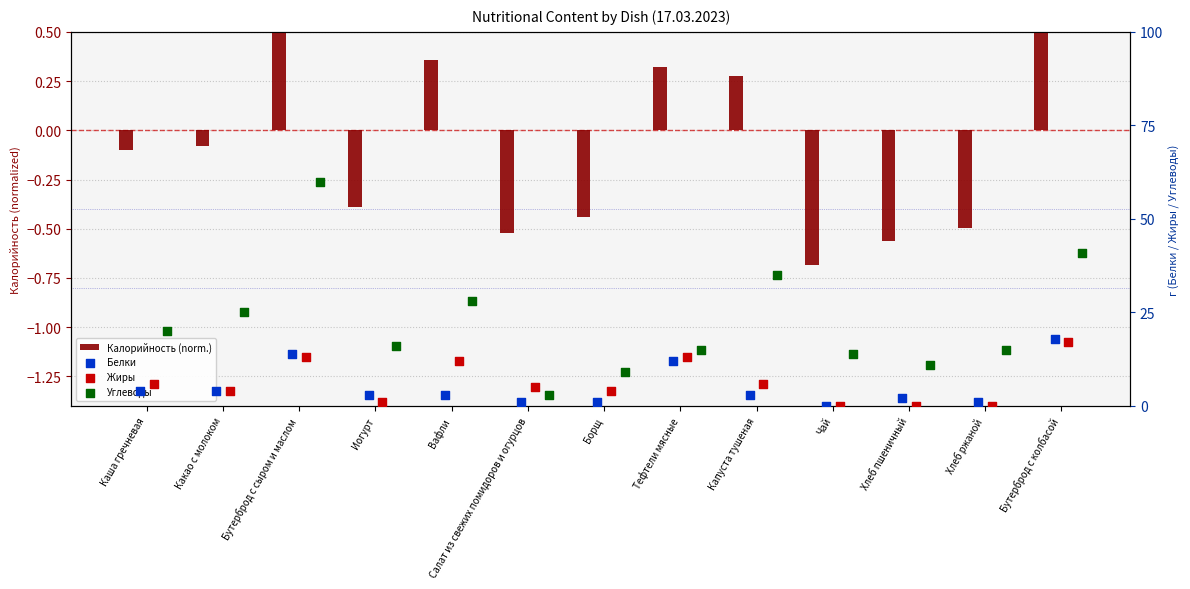

What is the total value across all series at Каша гречневая?

29.9